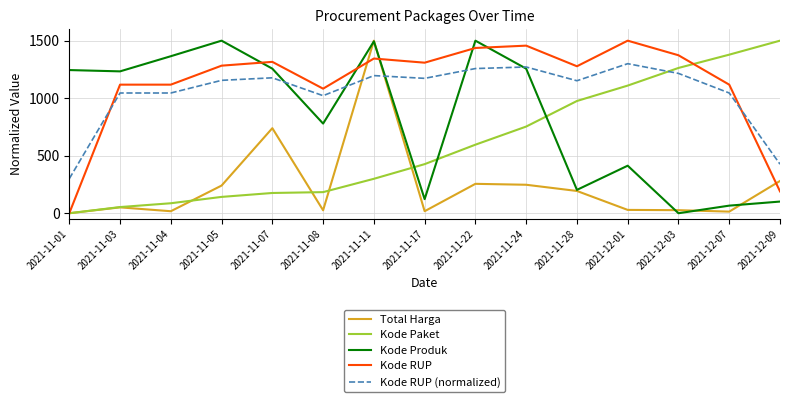

What is the sum of all Total Harga values?

3638.4